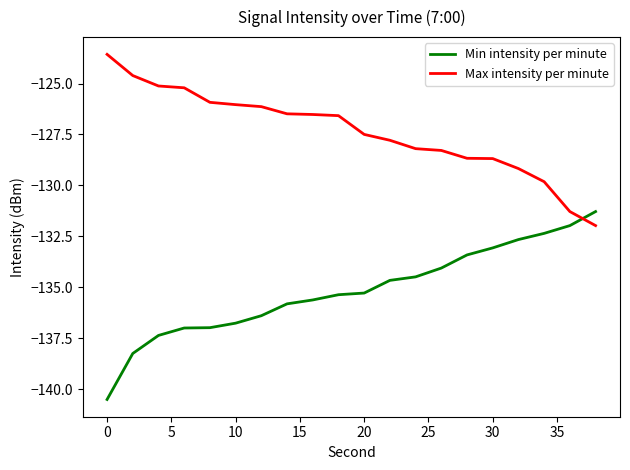

What is the difference between the maximum and minimum values in the Min intensity per minute series?

9.2